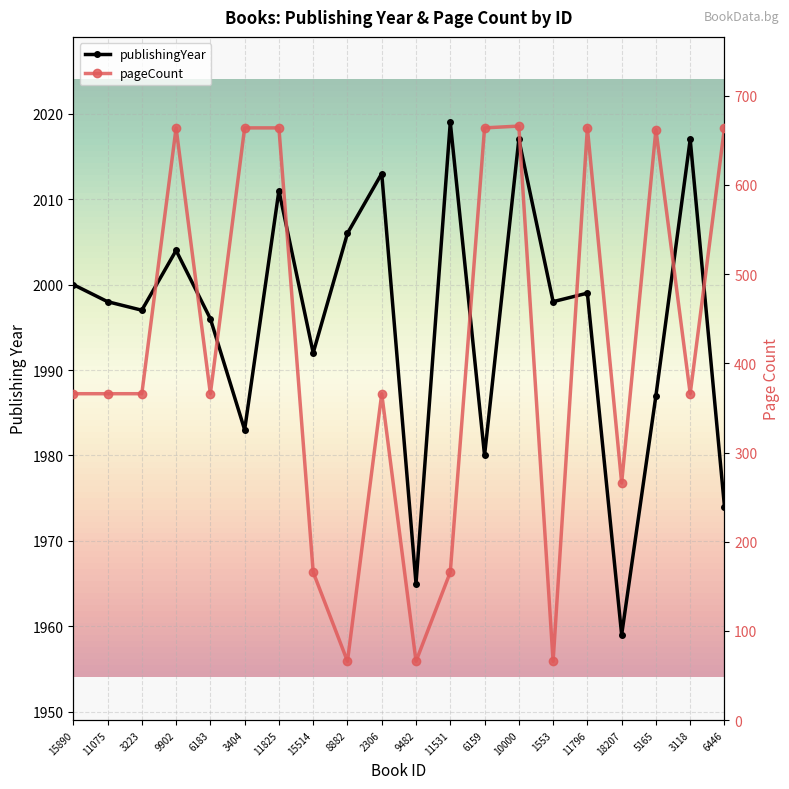

Does the chart display data point markers on the line(s)?

Yes